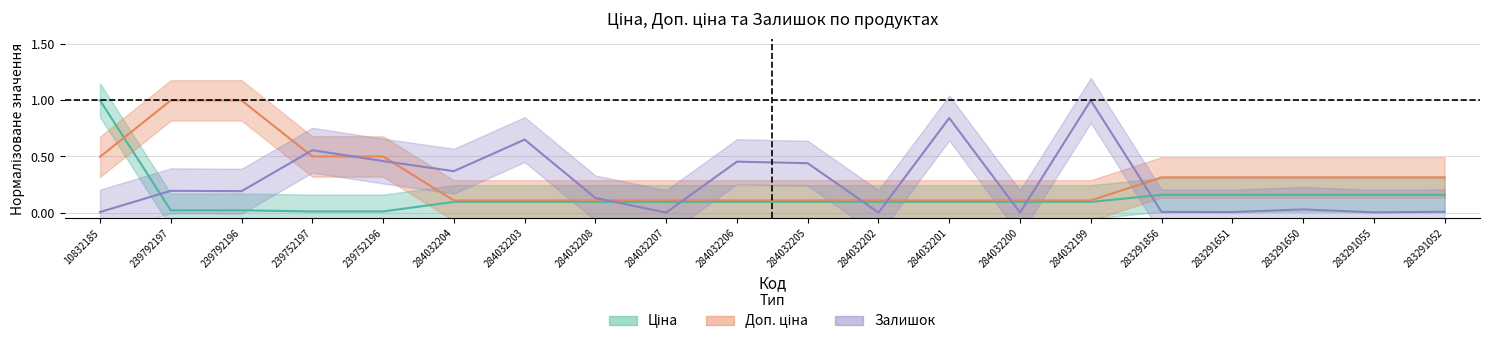

What is the label of the 18th point from the left?

283291650